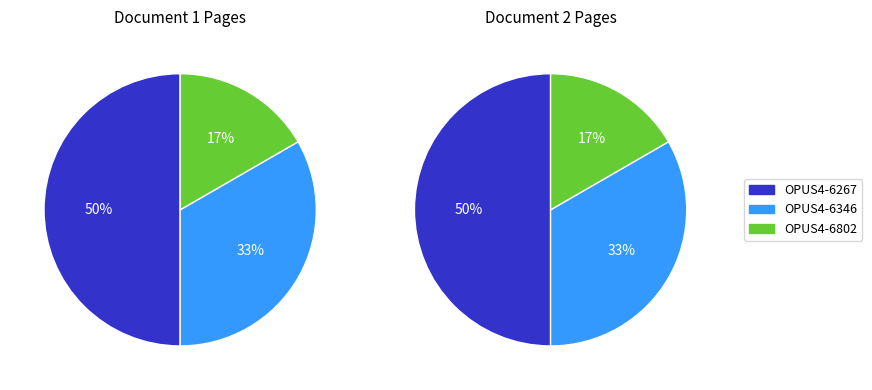

How many slices are in this pie chart?

3